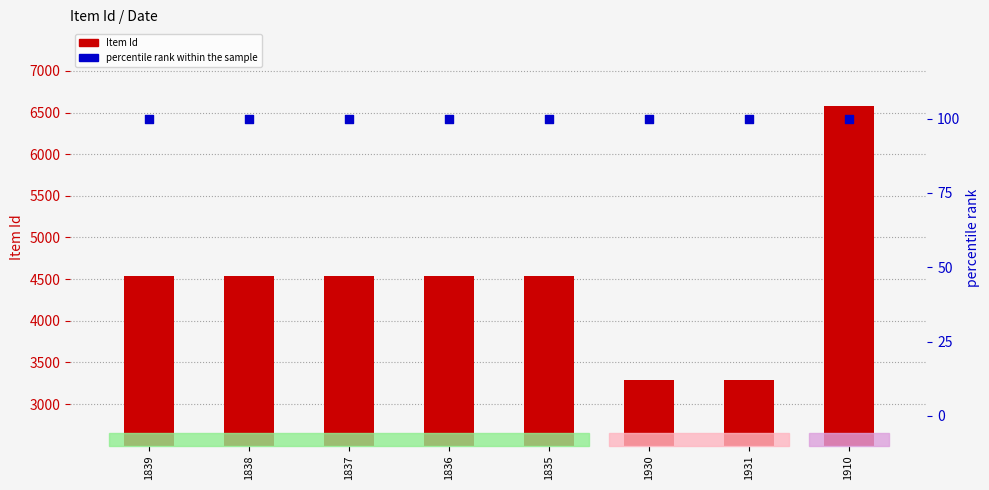

Which series contains the highest Y value?

Item Id